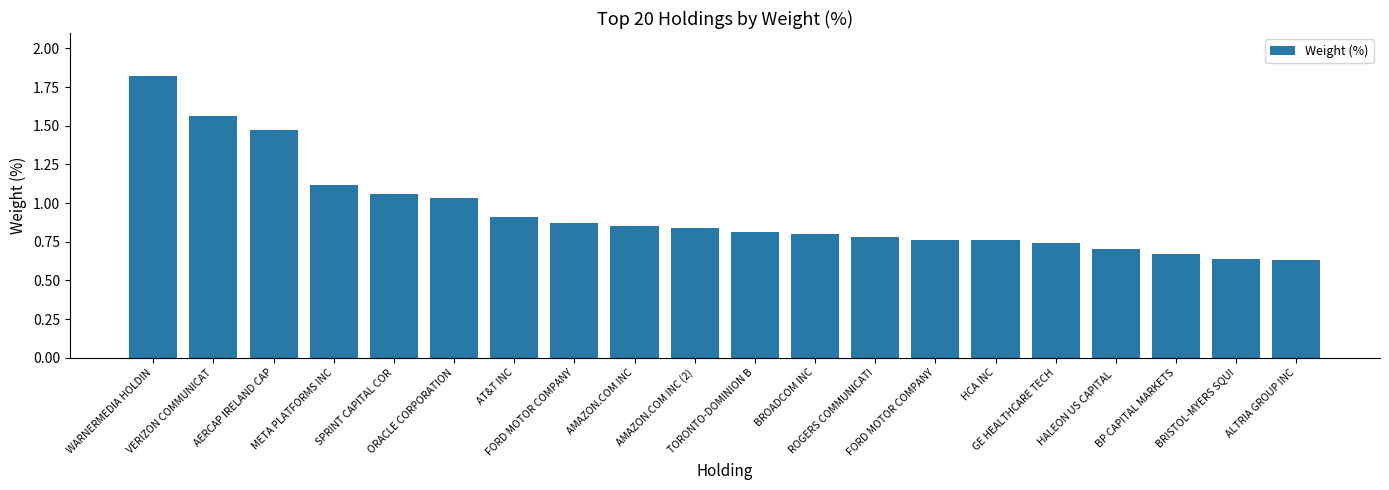

What is the sum of all values?

18.8